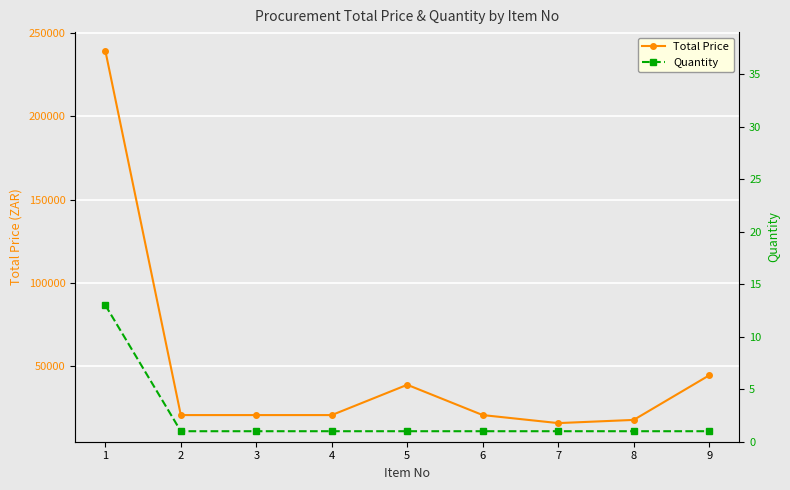

Read the Quantity value at 2.

1.0